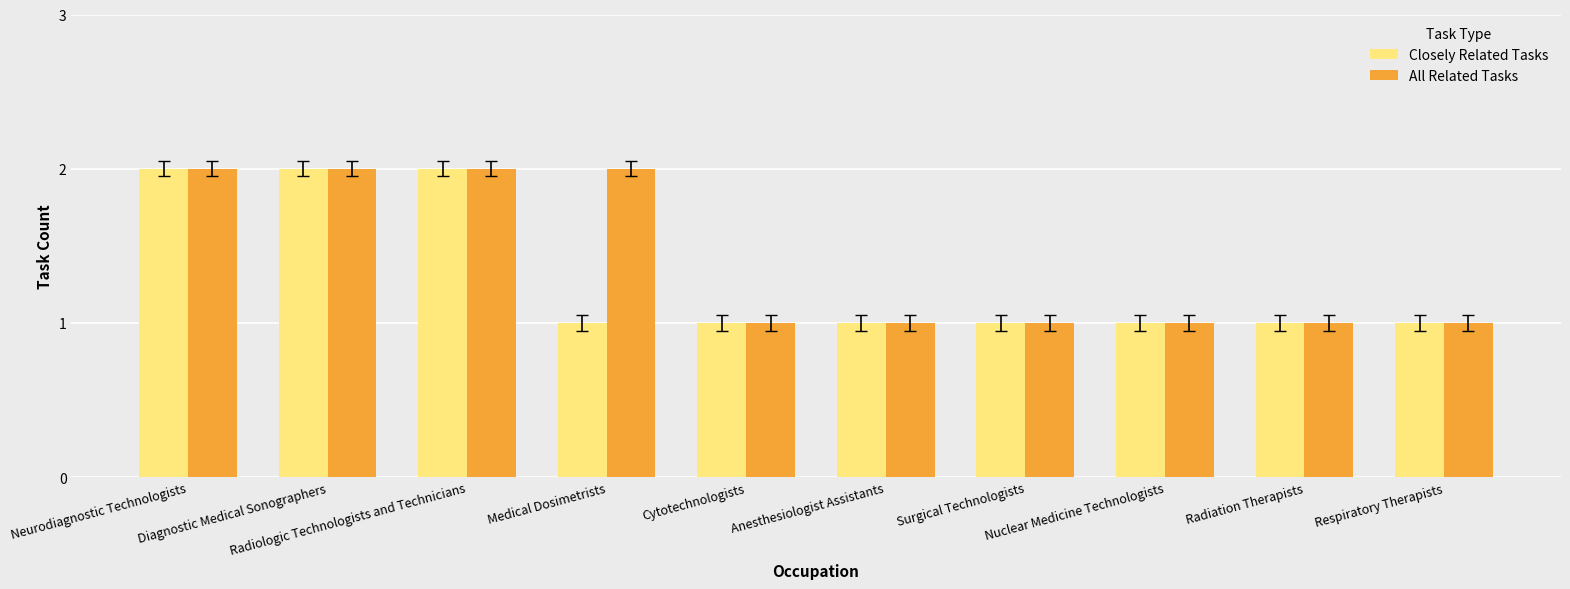

Are the bars horizontal?

No